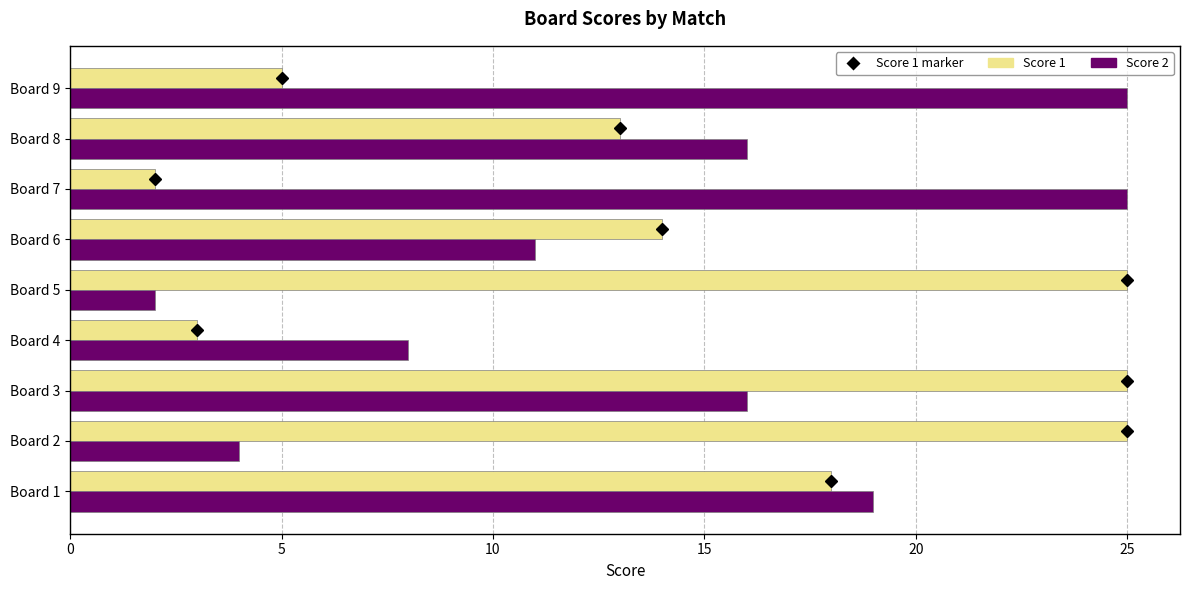

The Score 1 series shows 14 at Board 6. True or false?

True